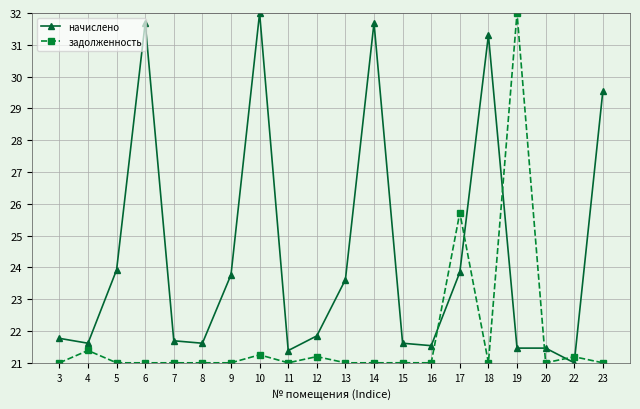

Rank the series at 19 from highest to lowest value.

задолженность, начислено